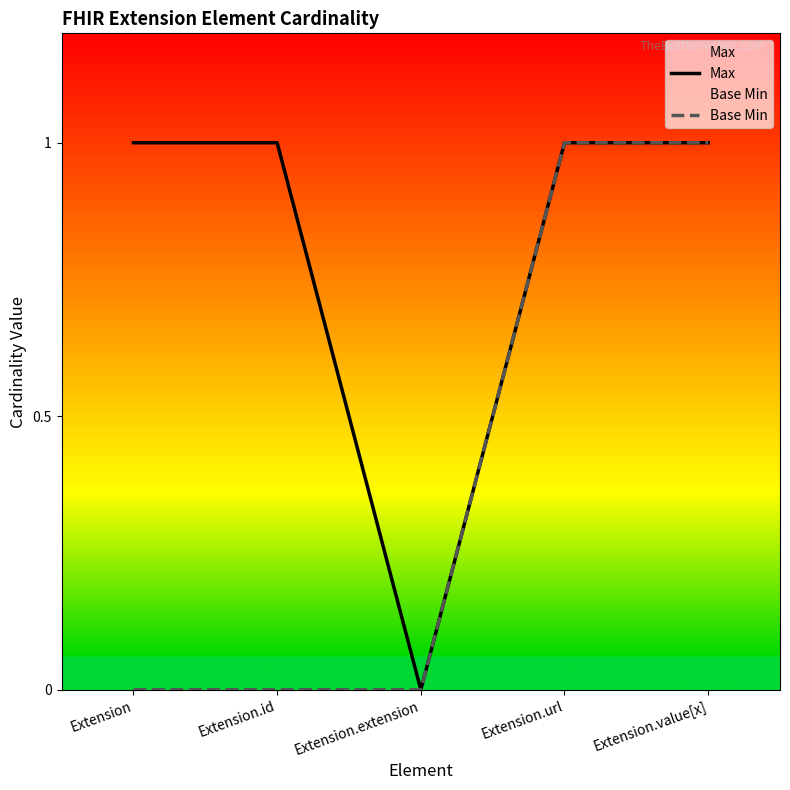

True or false: Max has a value of 1 at Extension.url.

True